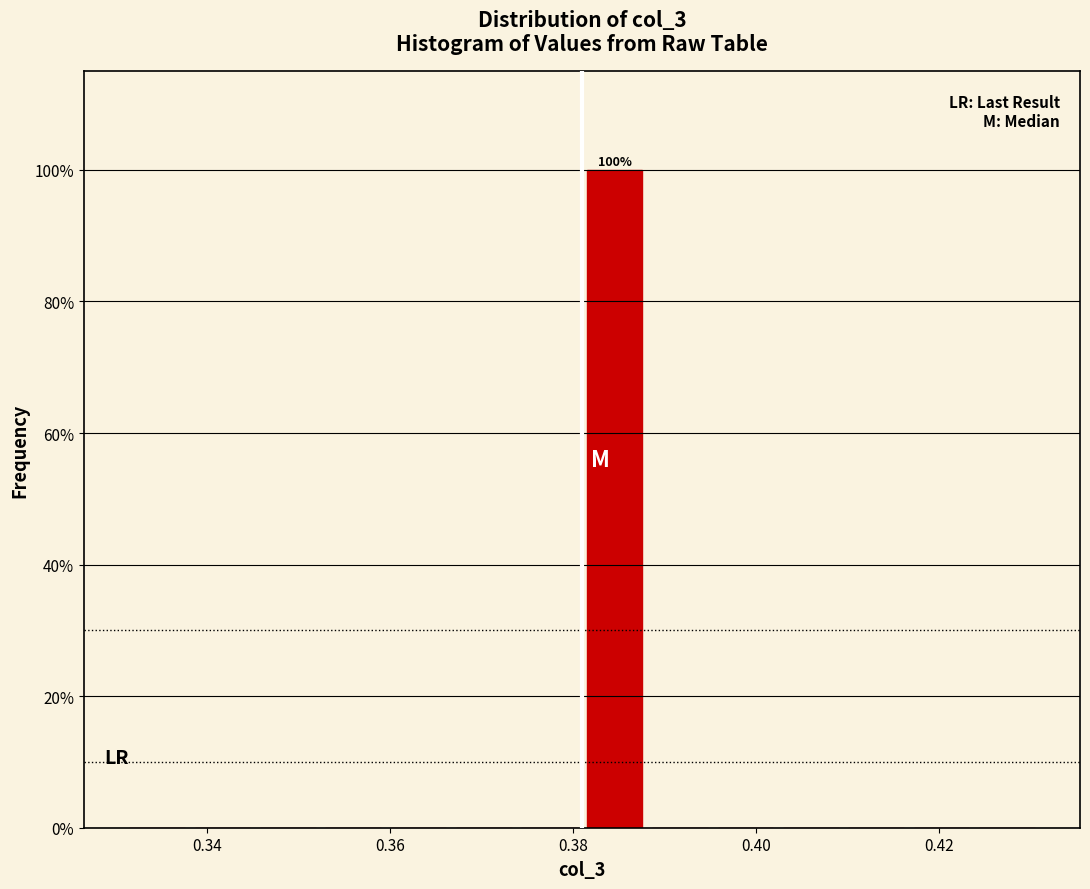

Around what value on the x-axis is the tallest bar? Give the approximate position of its centre, as read against the axis.

0.384